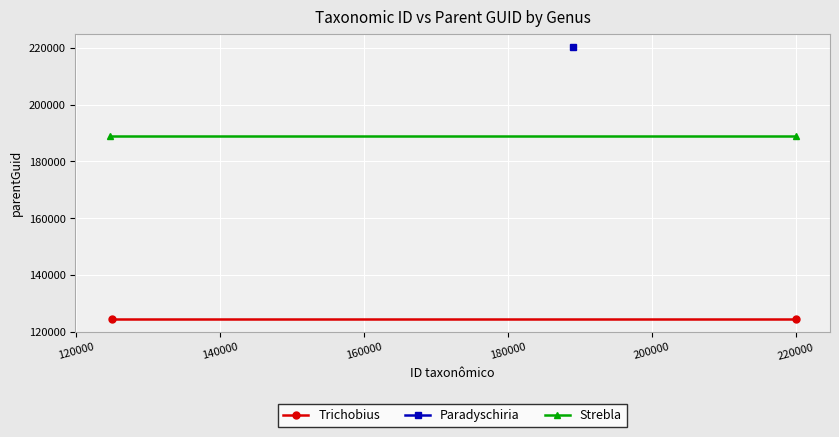

What is the value of the Trichobius point at the 2nd from the left?

124650